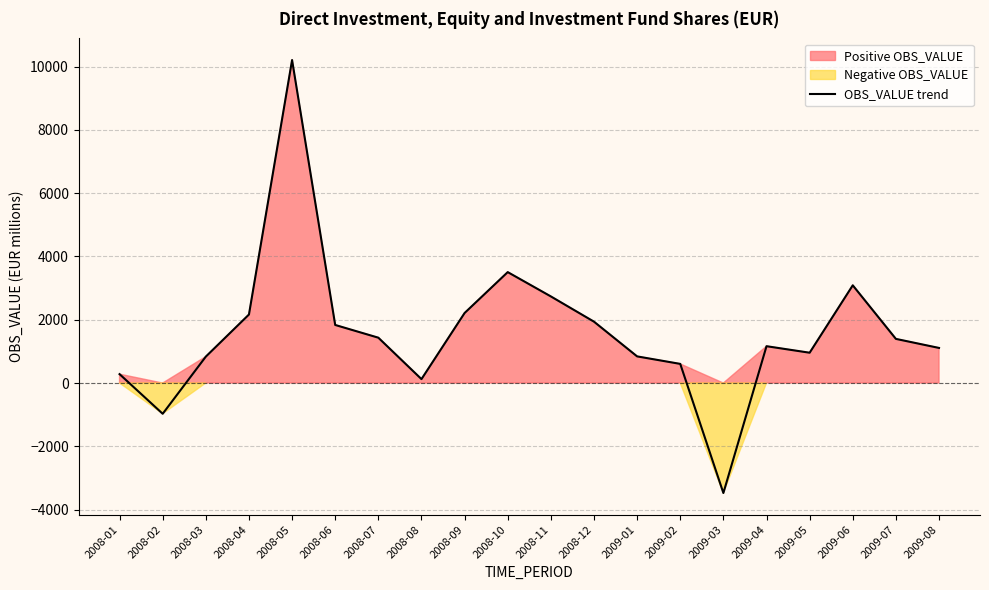

Does the chart display data point markers on the line(s)?

No